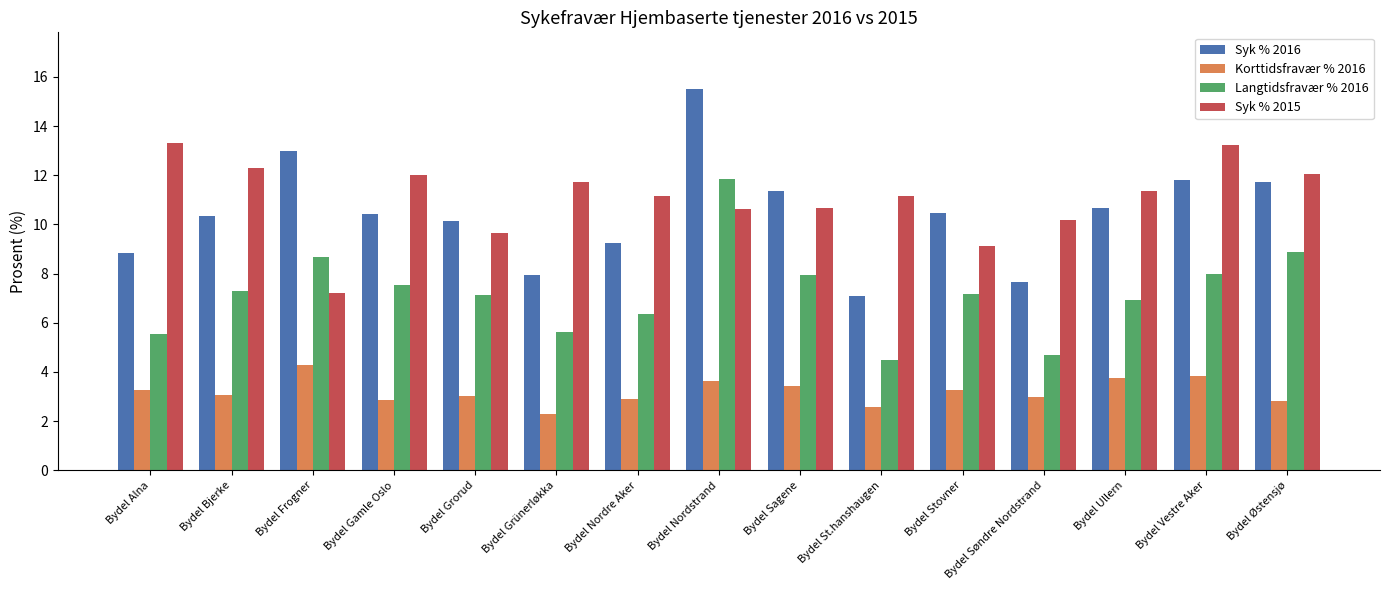

What is the difference between the Langtidsfravær % 2016 values at Bydel St.hanshaugen and Bydel Vestre Aker?

3.5